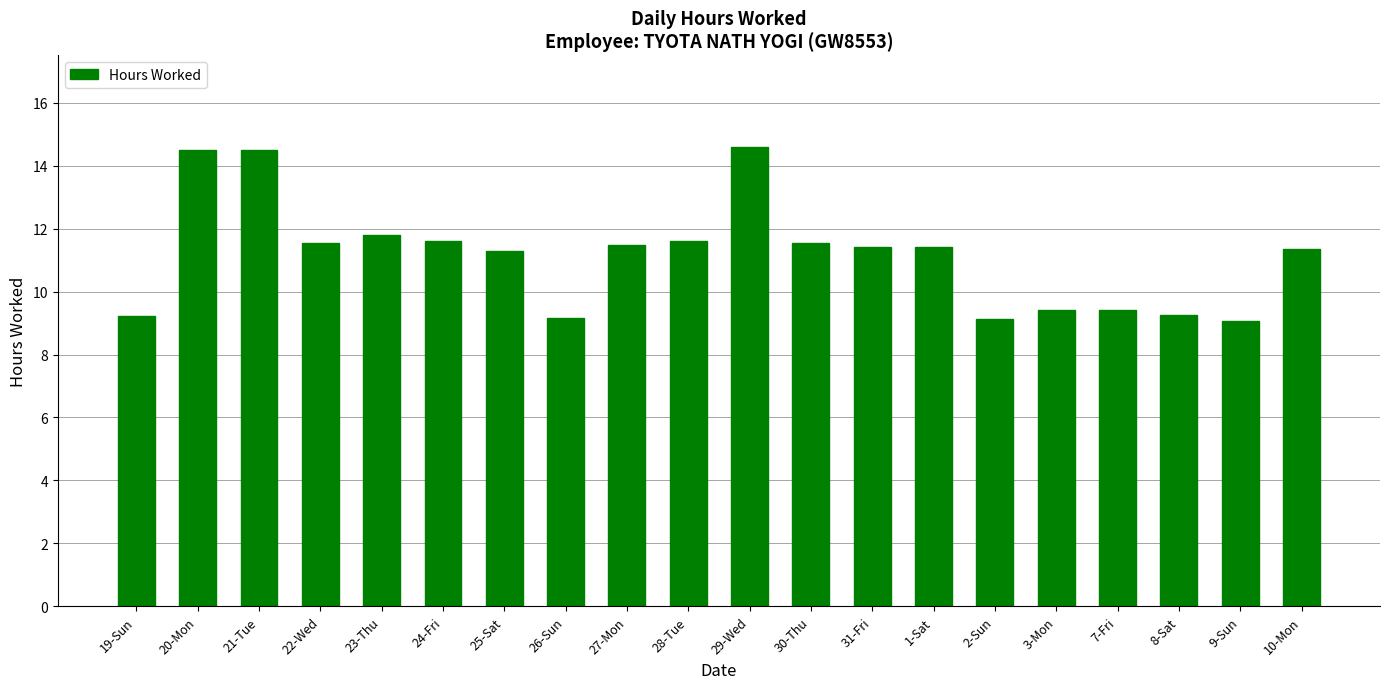

What is the sum of the values at 3-Mon and 8-Sat?

18.7